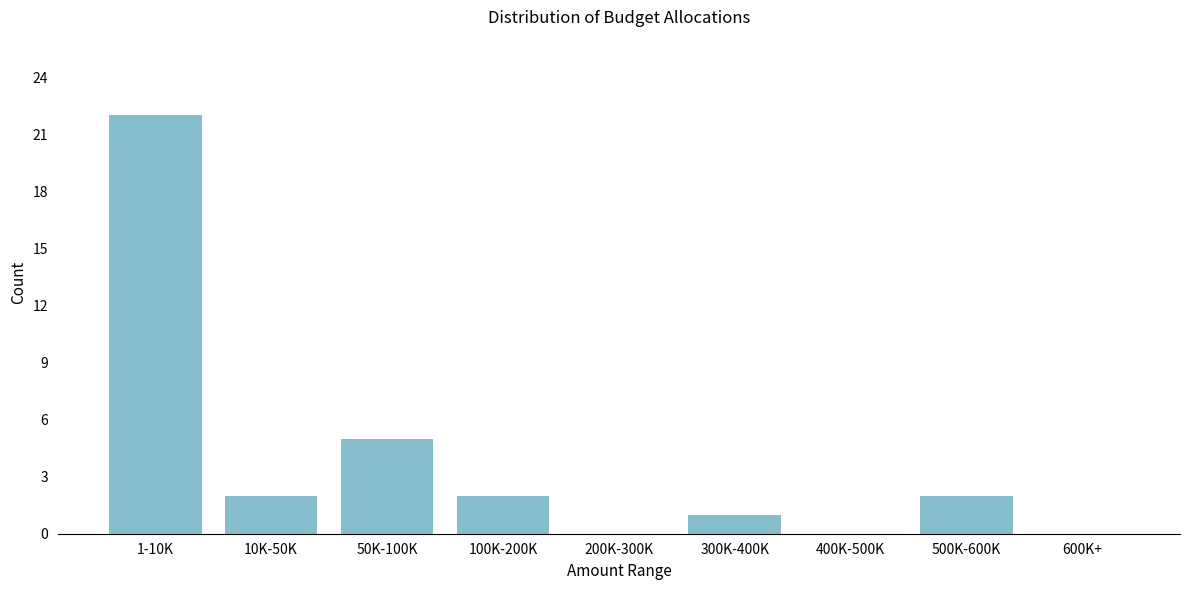

Reading left to right, what are all the values shown in this chart?

1-10K=22	10K-50K=2	50K-100K=5	100K-200K=2	200K-300K=0	300K-400K=1	400K-500K=0	500K-600K=2	600K+=0